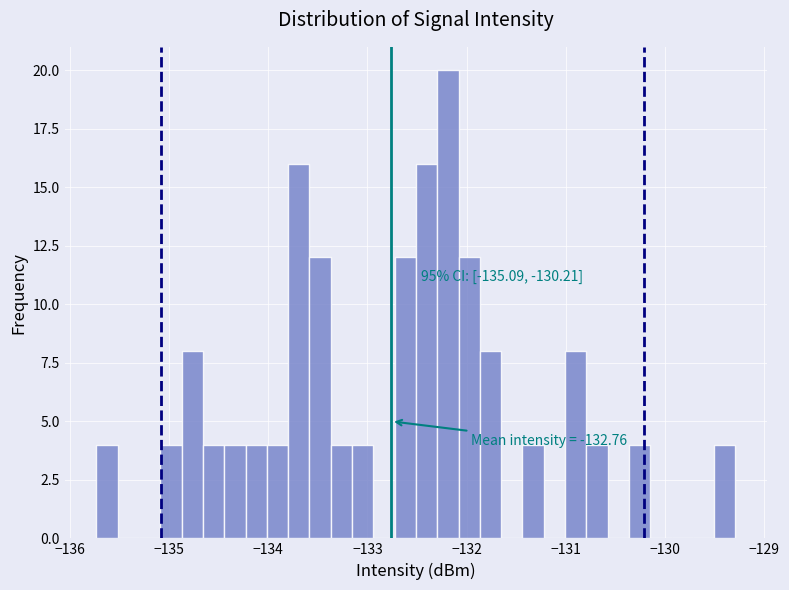

Read against the x-axis, roughly where is the centre of the tallest bar?

-132.2